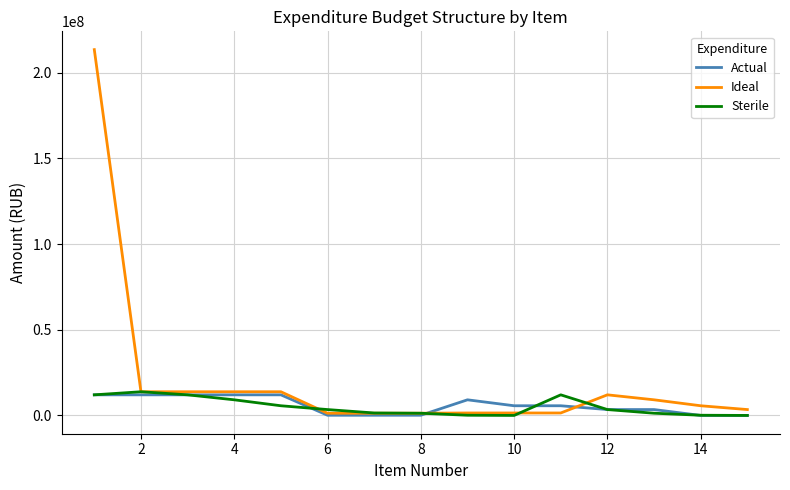

Which series has the largest total across all categories?

Ideal